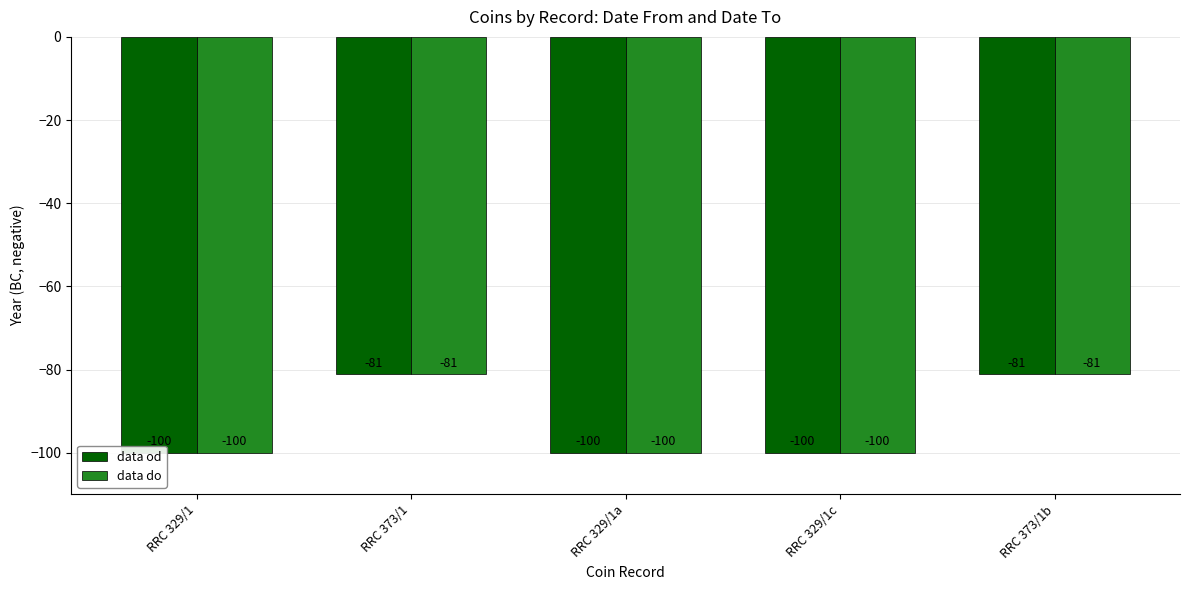

Which has a higher value, RRC 373/1 or RRC 329/1?

RRC 373/1